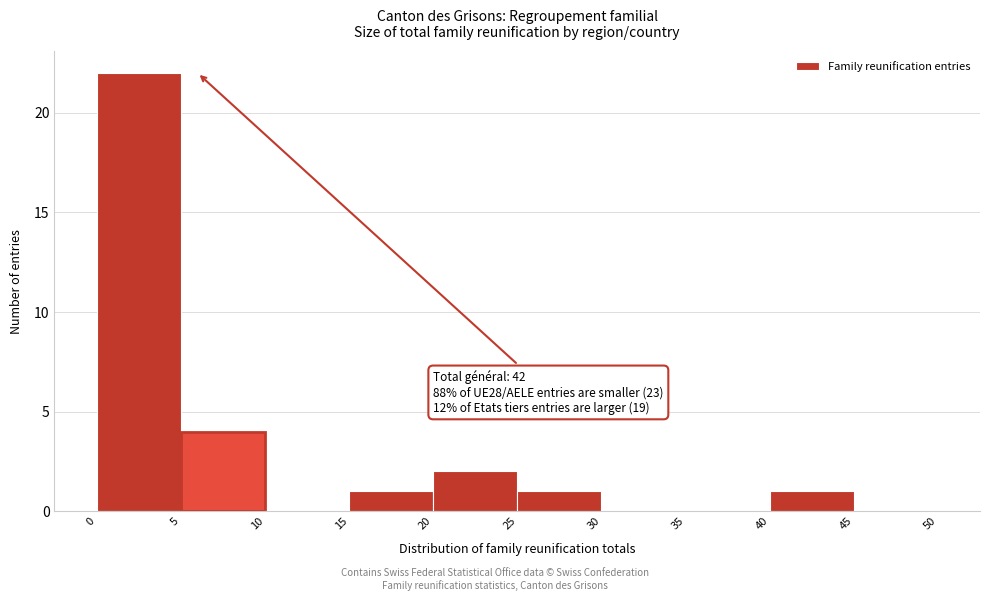

Which range on the x-axis has the tallest bar?

0 to 5